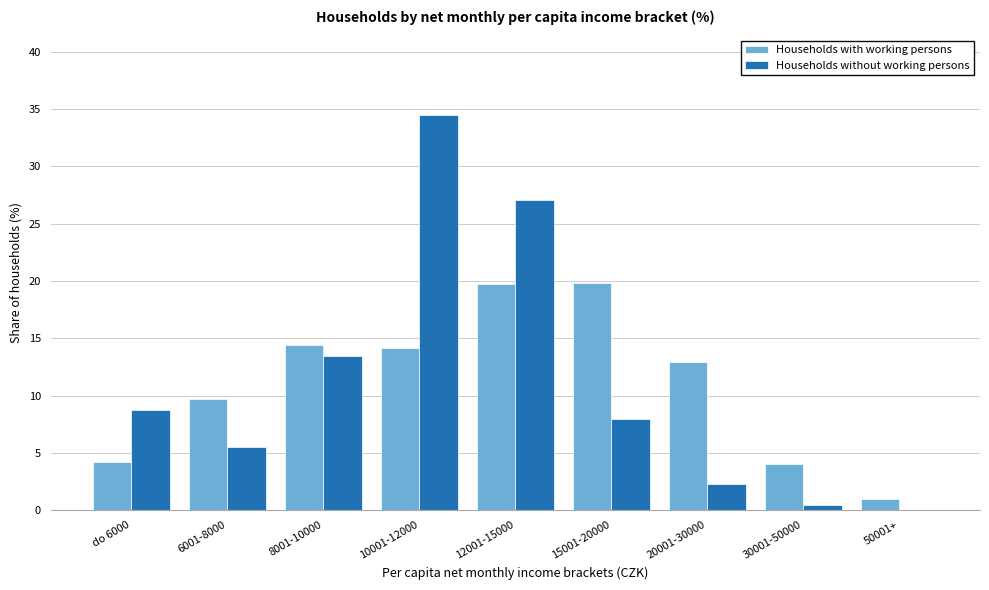

The value of Households without working persons at 15001-20000 is 2.8. True or false?

False